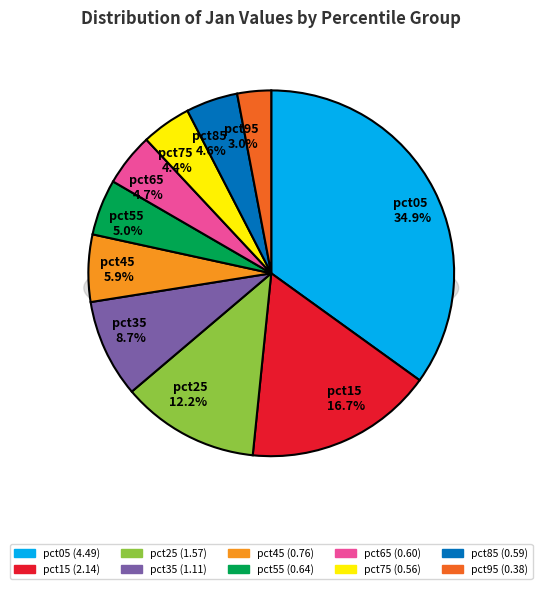

To the nearest percent, what is the average slice percentage?

10%